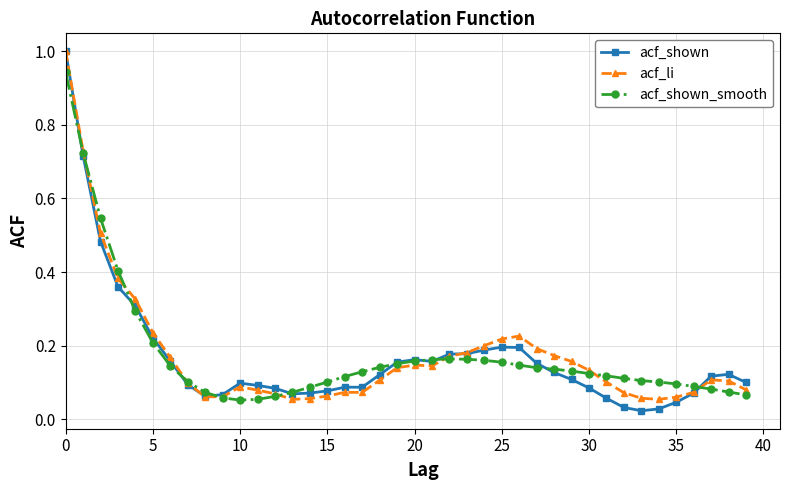

What is the maximum value shown in the chart?

1.0